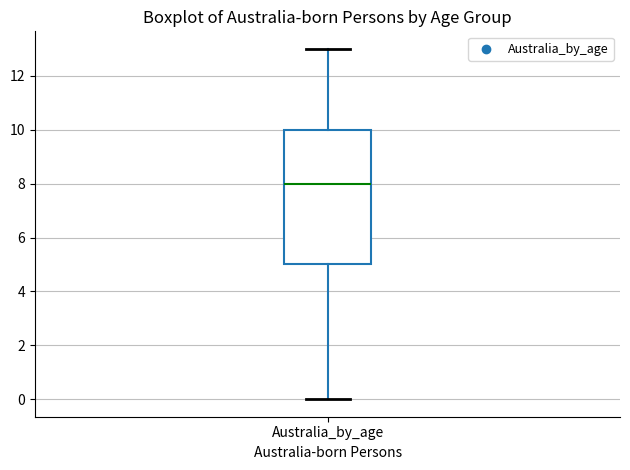

Where is the lower edge of the box for Australia_by_age on the y-axis? The values are not printed on the chart, so give them approximately, as read against the axis.

5